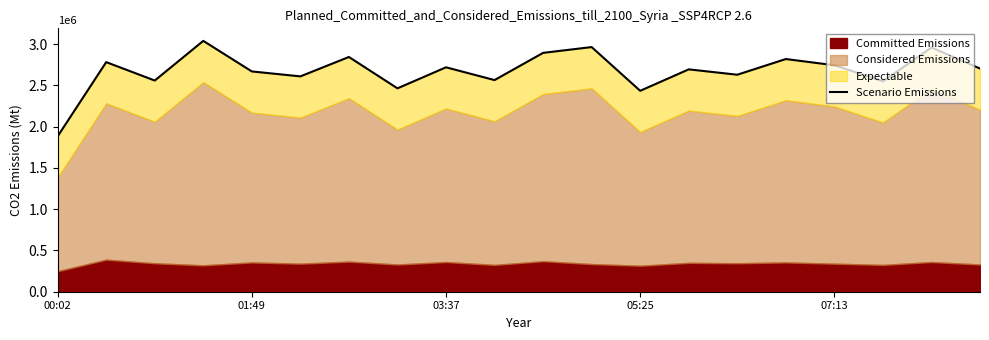

What position from the left is 13?

14